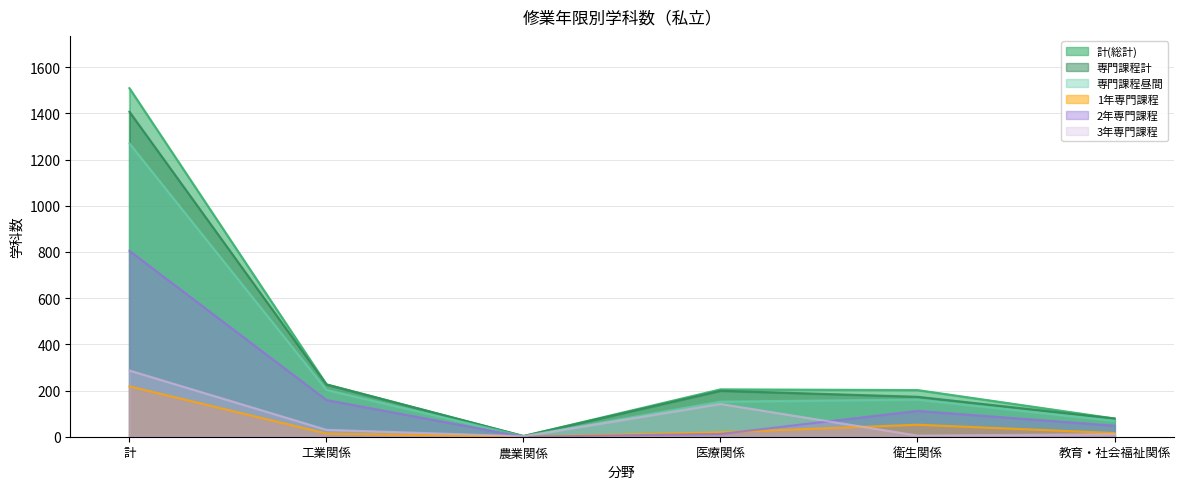

How many data points does each series have?

6